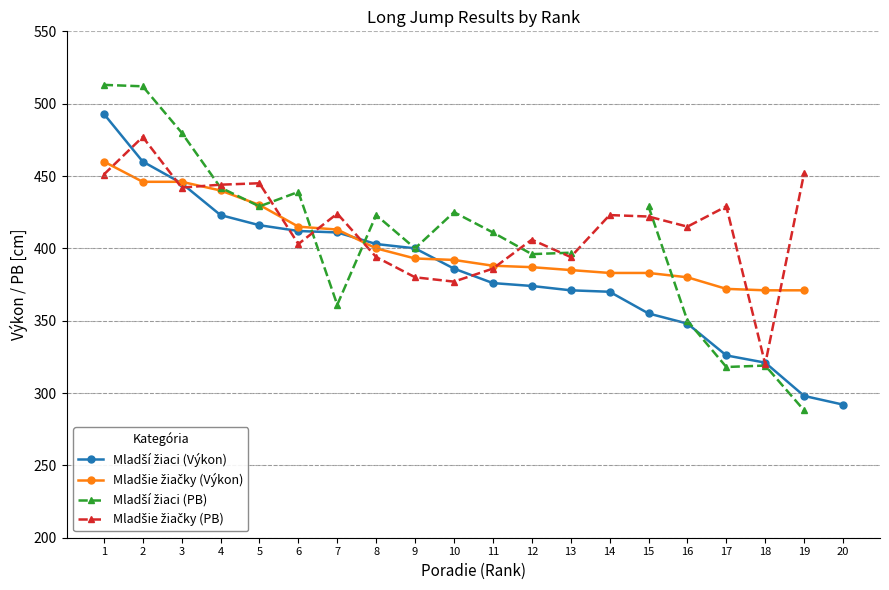

Between which two adjacent categories do Mladší žiaci (PB) and Mladšie žiačky (PB) first intersect?

3 and 4